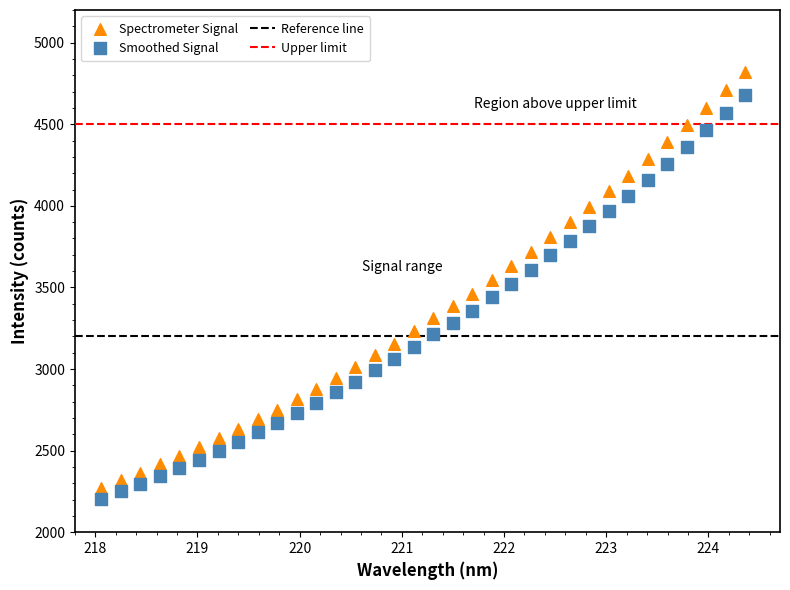

Which series reaches the minimum Y coordinate?

Smoothed Signal